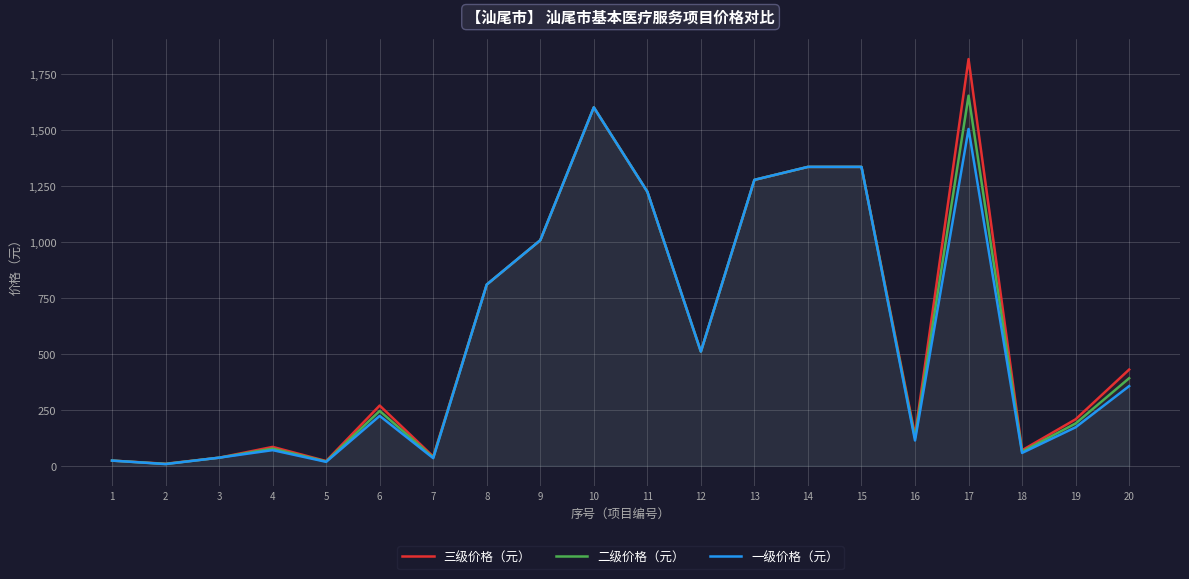

True or false: 二级价格（元） and 三级价格（元） intersect in this chart.

False